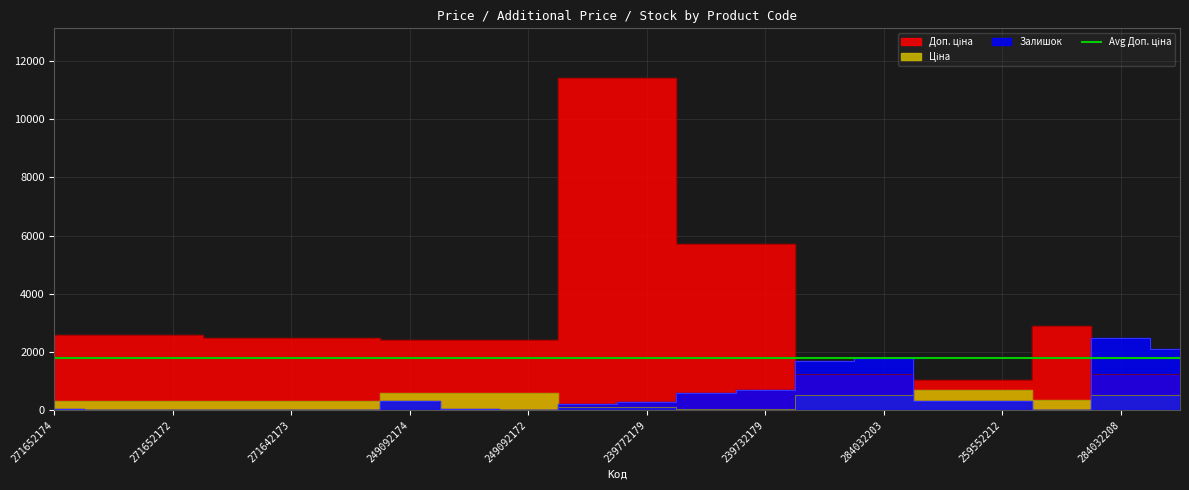

The Залишок series shows 6.1 at 271652172. True or false?

False